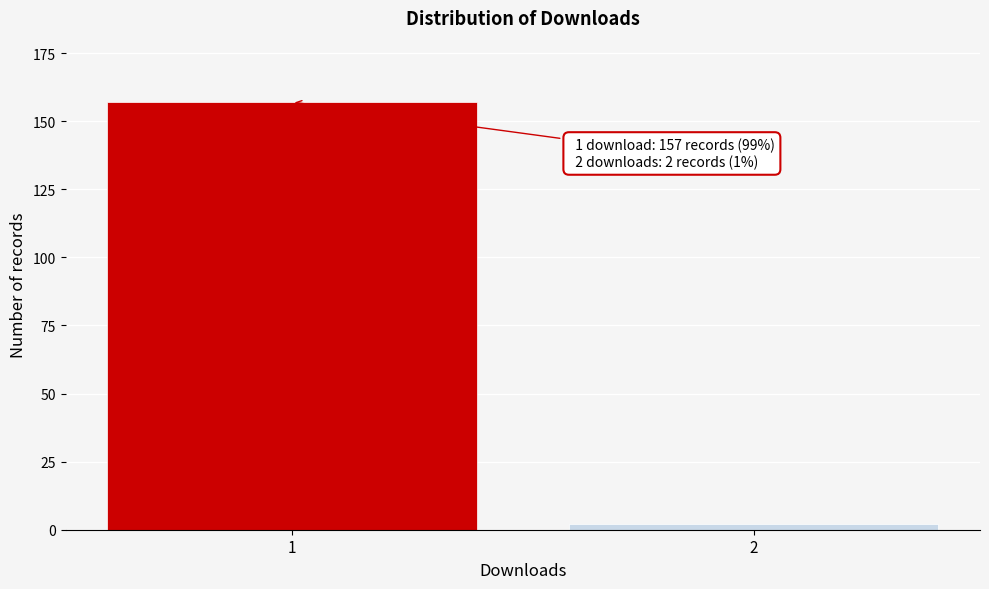

Reading left to right, what are all the values shown in this chart?

1=157	2=2